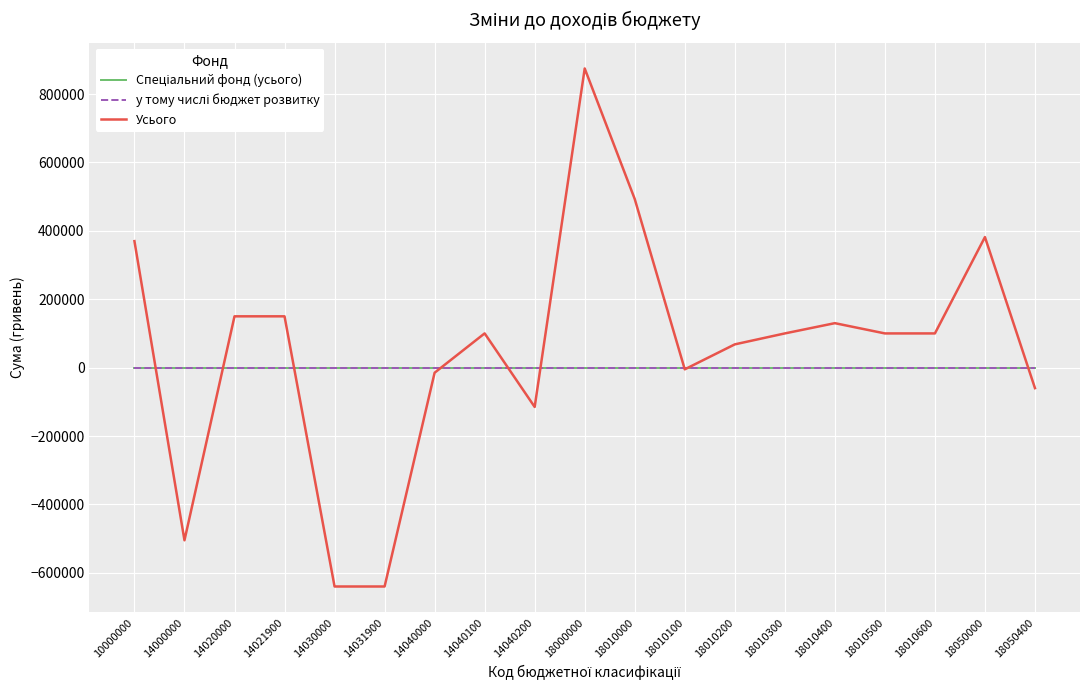

Reading left to right, what are all the values shown in this chart?

Спеціальний фонд (усього): 10000000=0	14000000=0	14020000=0	14021900=0	14030000=0	14031900=0	14040000=0	14040100=0	14040200=0	18000000=0	18010000=0	18010100=0	18010200=0	18010300=0	18010400=0	18010500=0	18010600=0	18050000=0	18050400=0
у тому числі бюджет розвитку: 10000000=0	14000000=0	14020000=0	14021900=0	14030000=0	14031900=0	14040000=0	14040100=0	14040200=0	18000000=0	18010000=0	18010100=0	18010200=0	18010300=0	18010400=0	18010500=0	18010600=0	18050000=0	18050400=0
Усього: 10000000=369829	14000000=-504900	14020000=150000	14021900=150000	14030000=-640000	14031900=-640000	14040000=-14900	14040100=100100	14040200=-115000	18000000=874729	18010000=493000	18010100=-5000	18010200=68000	18010300=100000	18010400=130000	18010500=100000	18010600=100000	18050000=381729	18050400=-60000